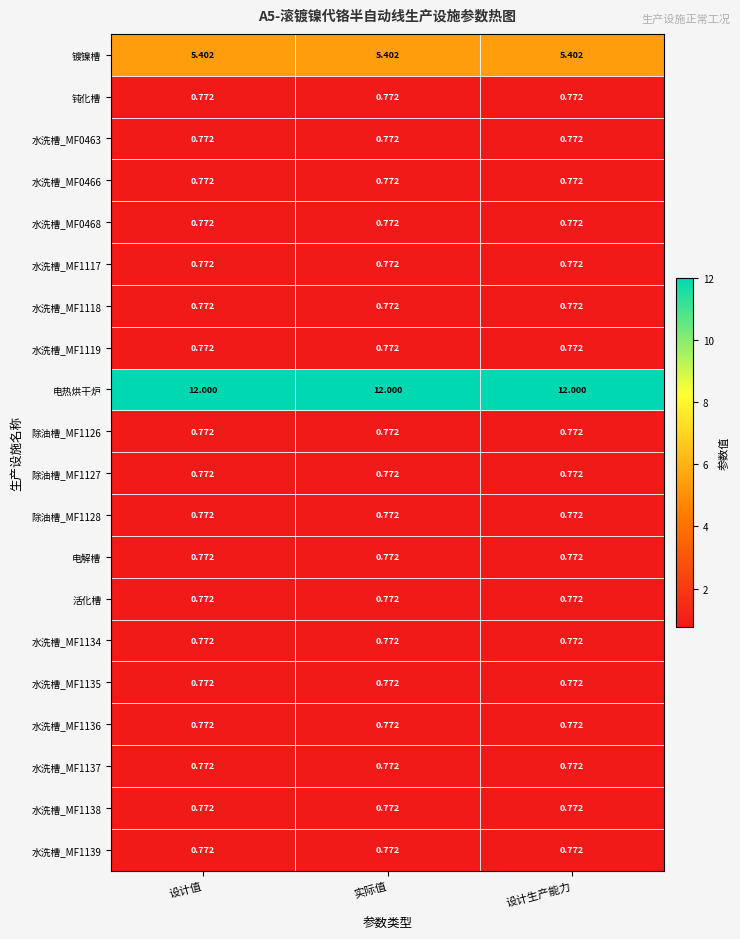

What is the difference between the highest and lowest values at 设计生产能力?

11.2